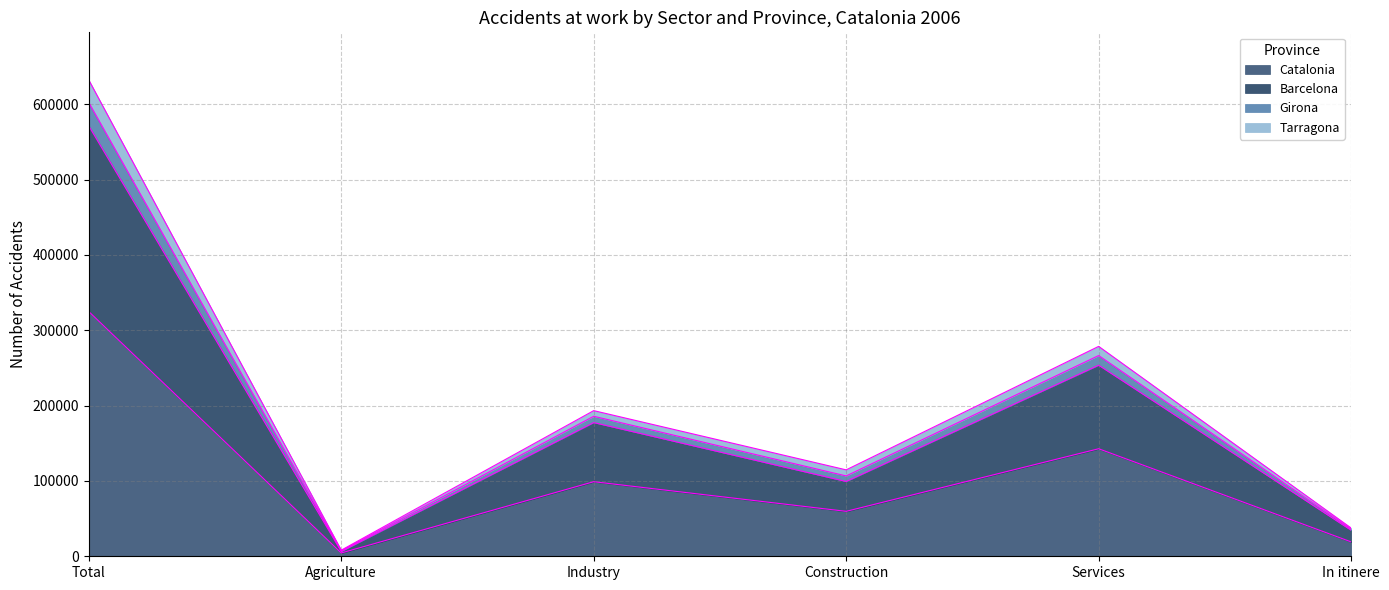

True or false: Catalonia and Tarragona cross at least once.

False